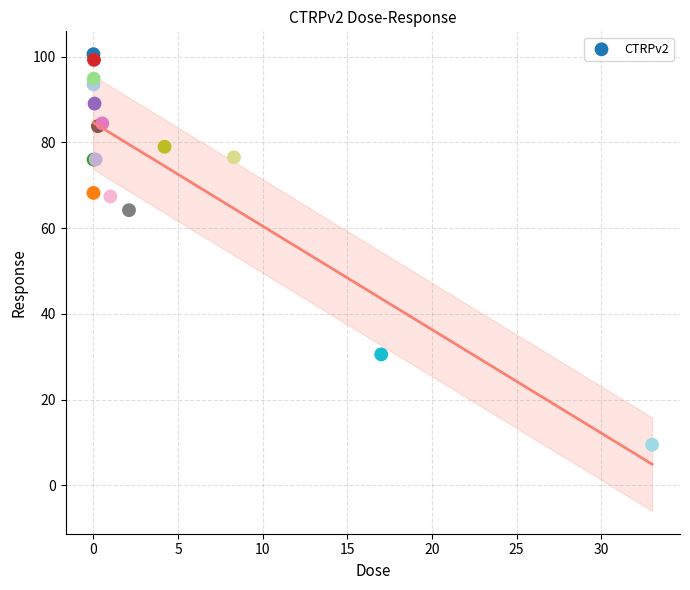

What Y value in the scatter plot is closest to 55?

64.2